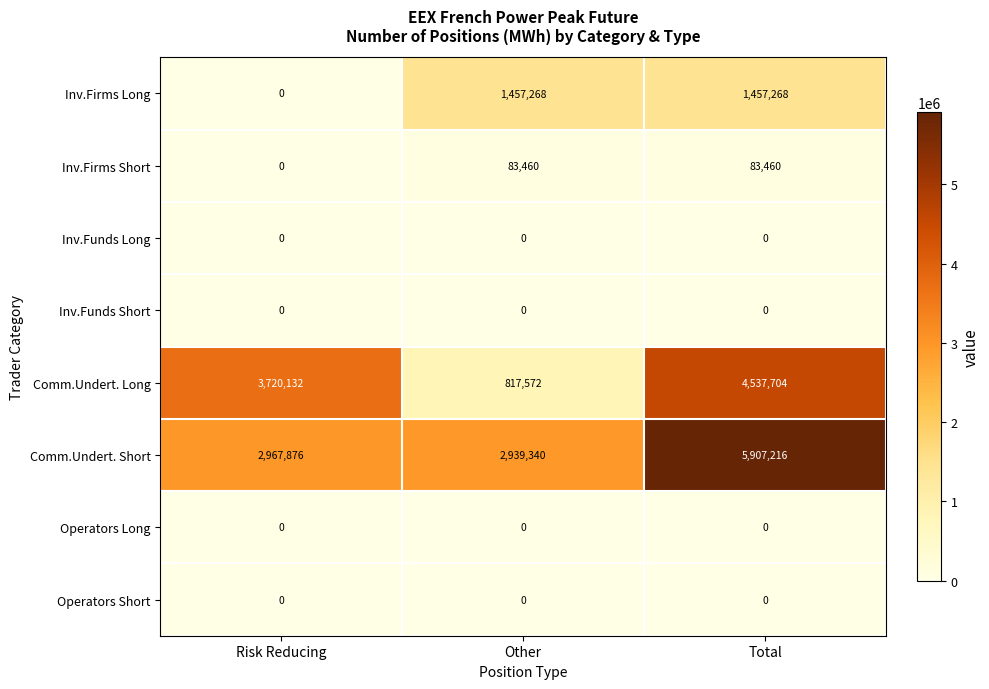

What is the lowest value of the Comm.Undert. Short series?

2939340